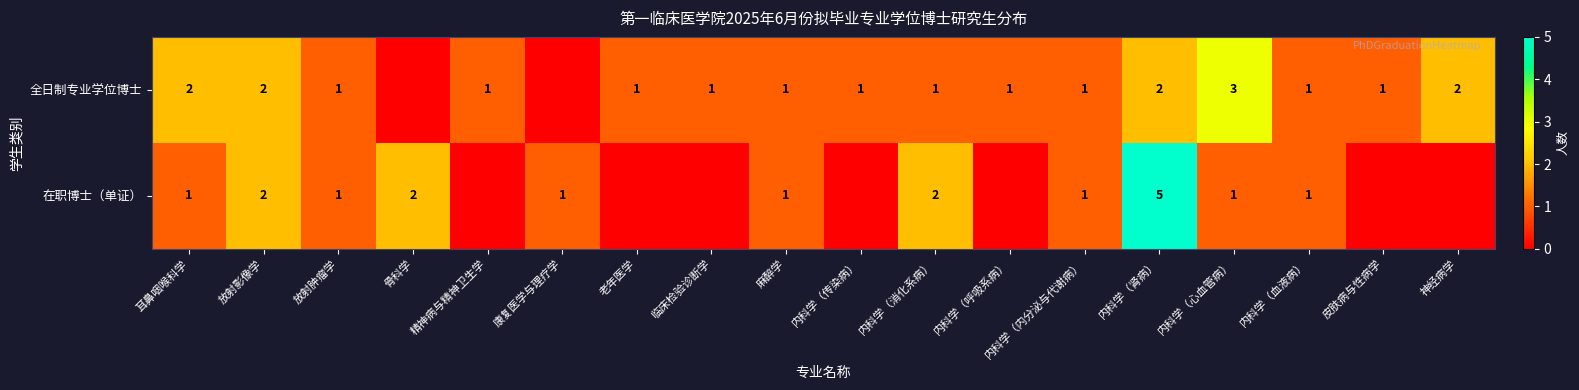

The 全日制专业学位博士 series shows 0 at 临床检验诊断学. True or false?

False